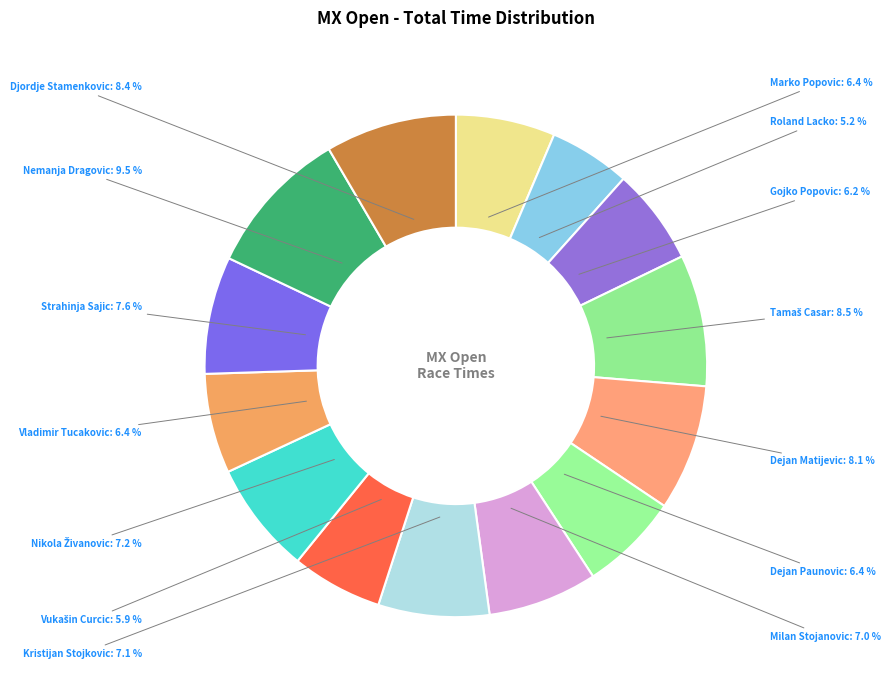

How many segments does this pie chart have?

14